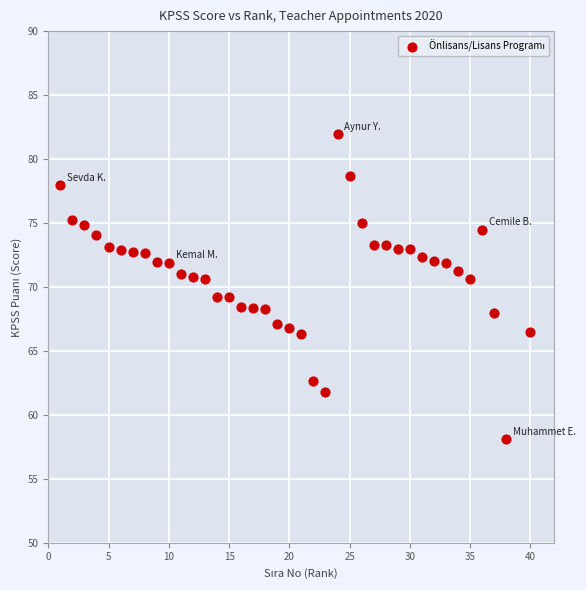

What is the range of X values (max minus min)?

39.0